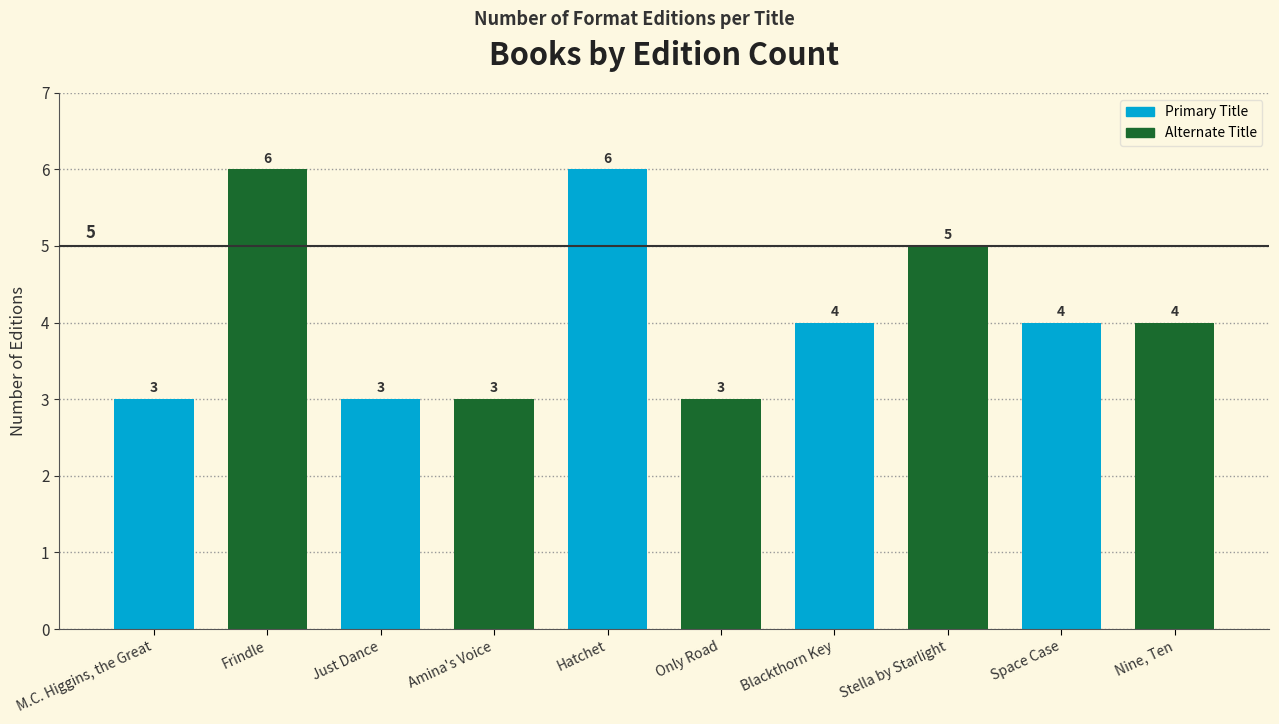

What is the sum of the values at Only Road and Nine, Ten?

7